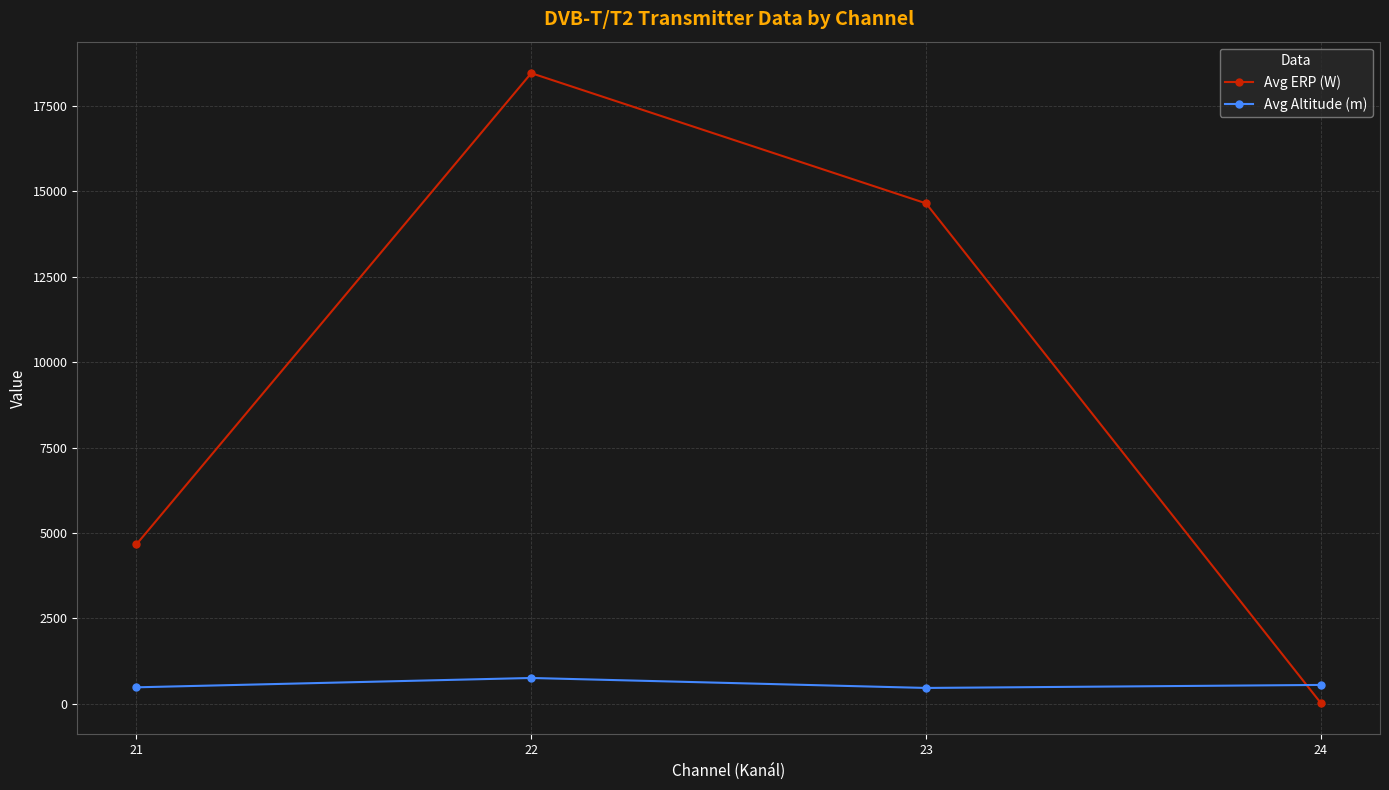

Count the number of categories in the chart.

4